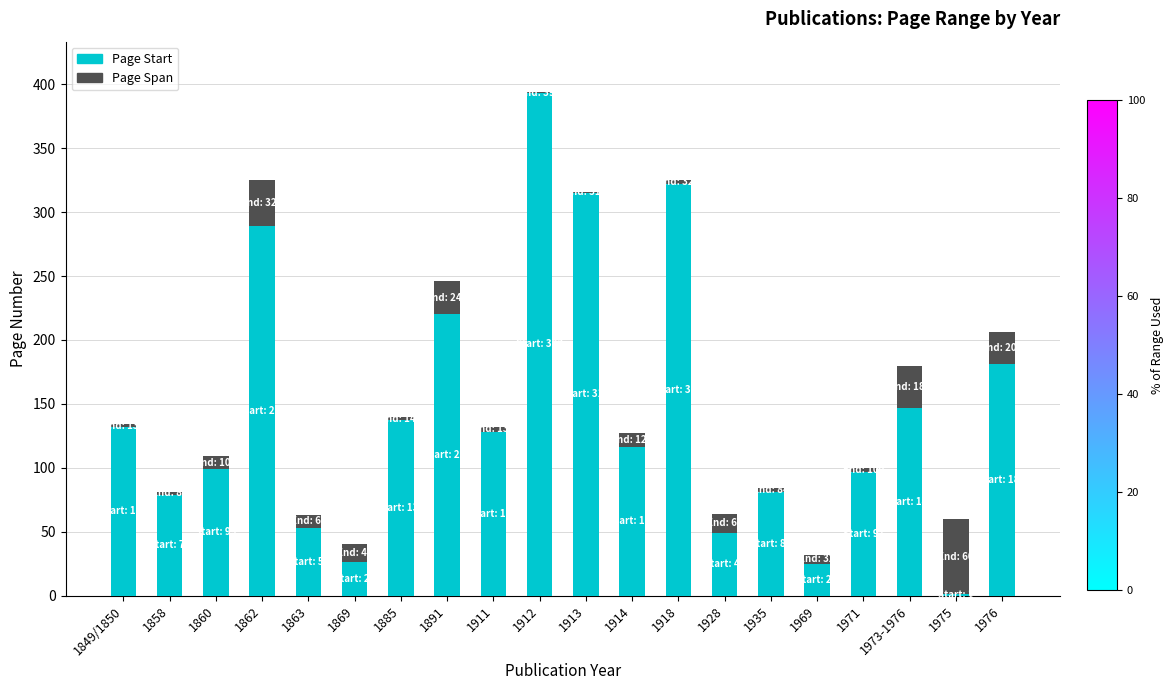

Where does the Page Start series first go above 128?

1849/1850